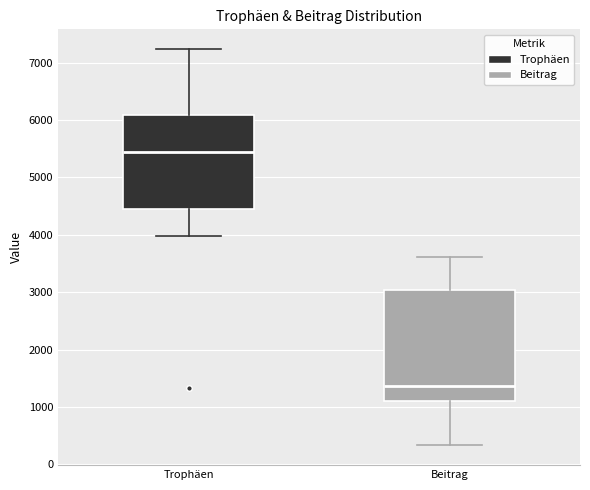

Reading left to right, transcribe this box plot: for each box, give where its median line is, the range the box spans, and where its two whiskers end, as read against the y-axis. The values are not printed on the chart, so give them approximately, as read against the axis.

Trophäen: median 5400, box 4400 to 6100, whiskers 4000 to 7200
Beitrag: median 1400, box 1100 to 3000, whiskers 300 to 3600